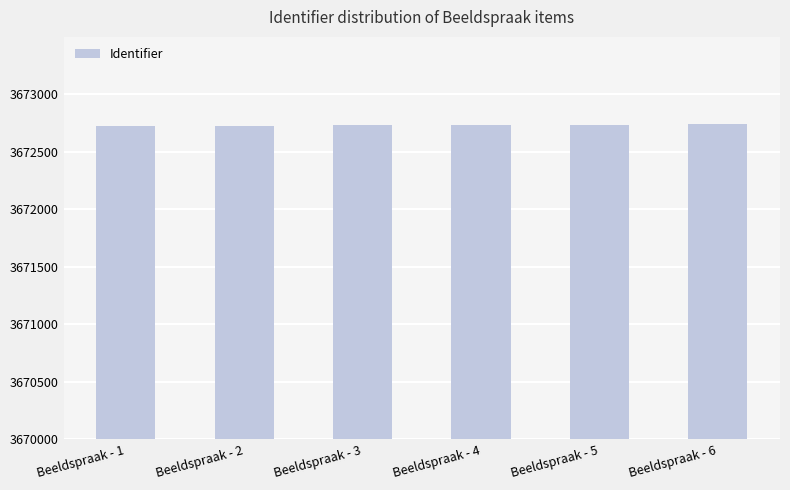

Are the bars grouped side by side (vs. stacked)?

No